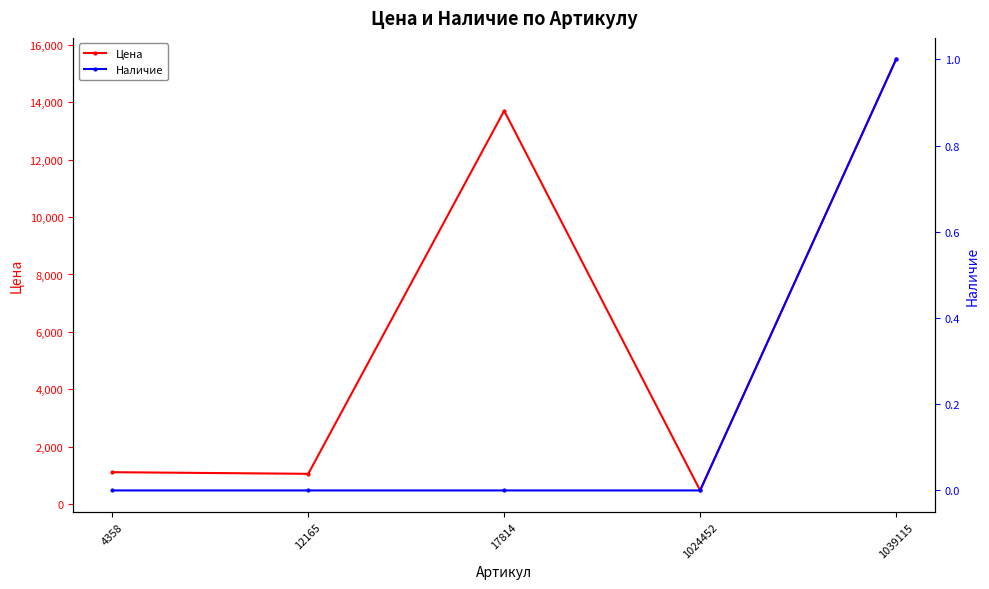

Is the value of Цена at 1039115 greater than the value of Наличие at 12165?

Yes